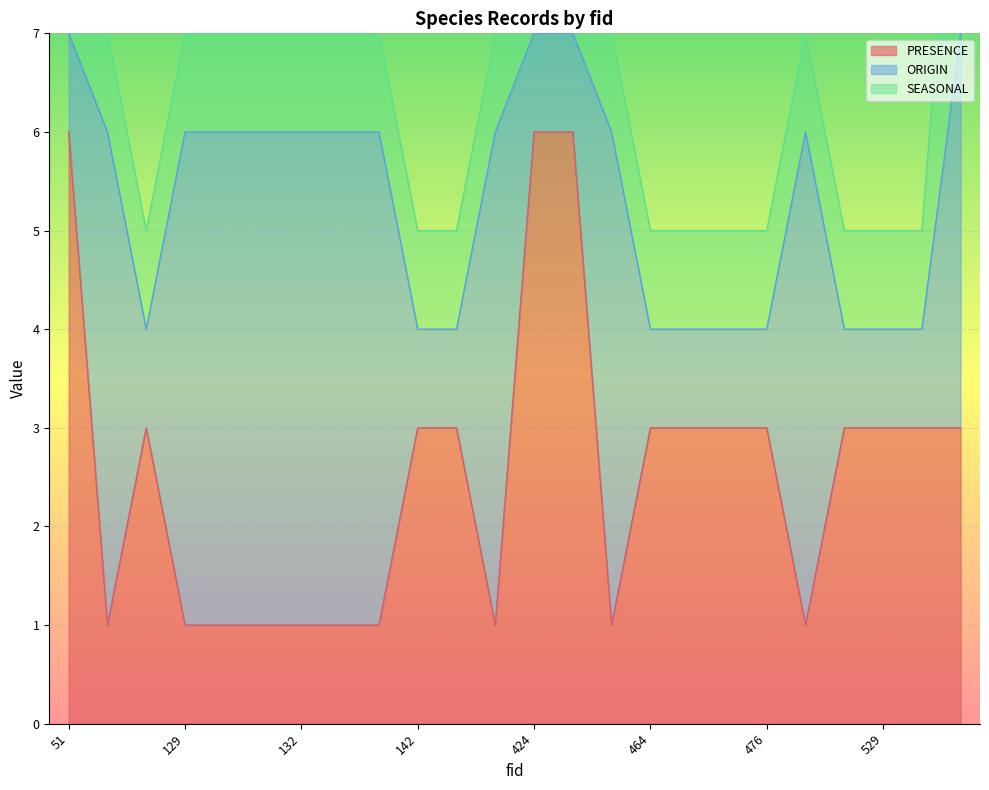

What are all the series names shown in the legend?

PRESENCE, ORIGIN, SEASONAL